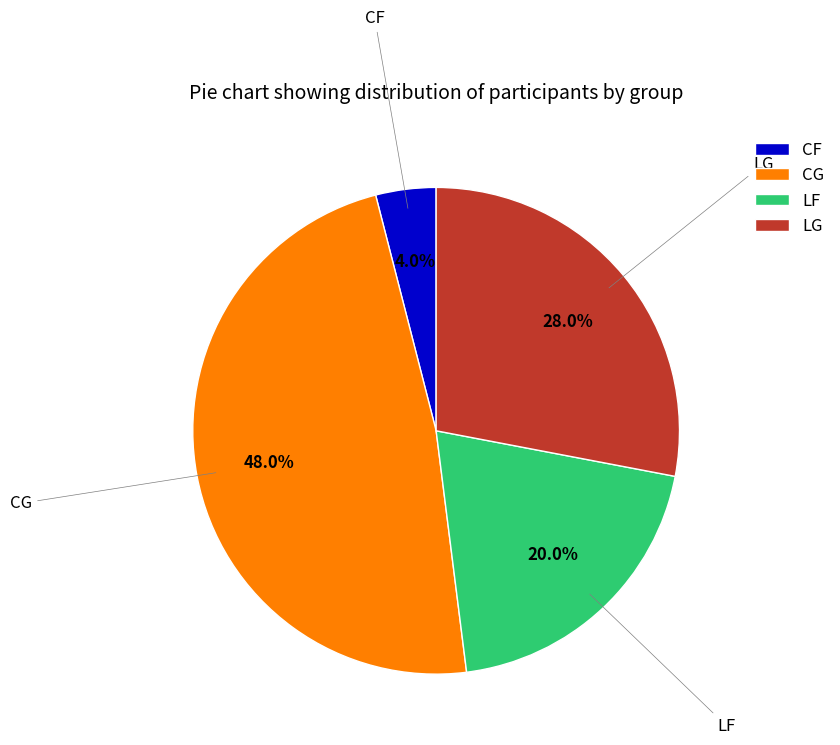

What is the ratio of the value at LG to the value at CG?

0.6